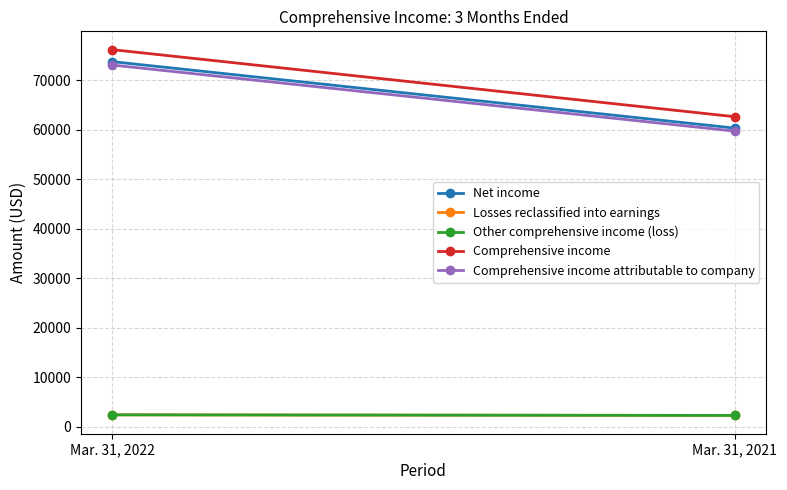

Rank the series at Mar. 31, 2021 from highest to lowest value.

Comprehensive income, Net income, Comprehensive income attributable to company, Losses reclassified into earnings, Other comprehensive income (loss)